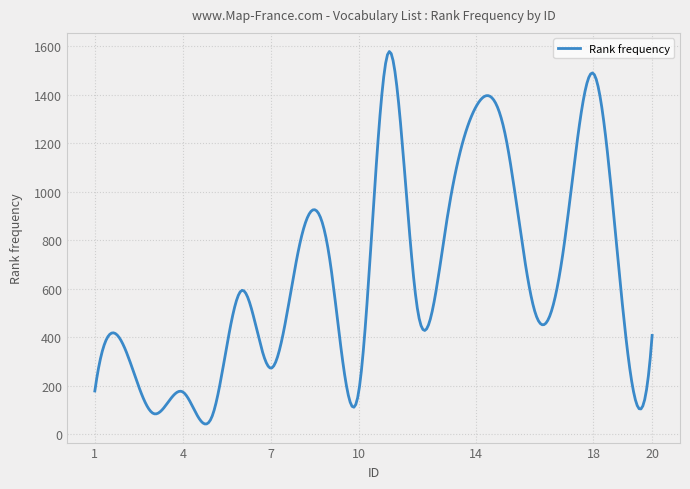

What is the difference between the maximum and minimum values?

1535.6